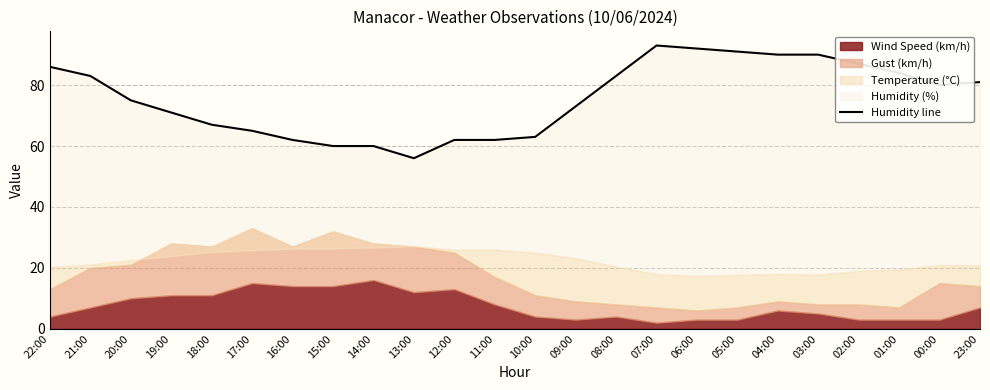

Does the chart display data point markers on the line(s)?

No